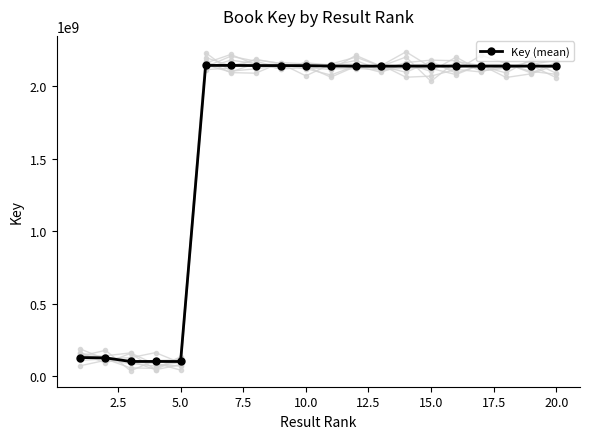

Reading left to right, transcribe all the data shown in this chart.

127783353	125255435	100615668	100615049	100299745	2142485728	2142484472	2141530508	2141528723	2140997278	2138188457	2137687846	2137670330	2137655164	2137687619	2137695674	2137715493	2137715515	2137715571	2137653090